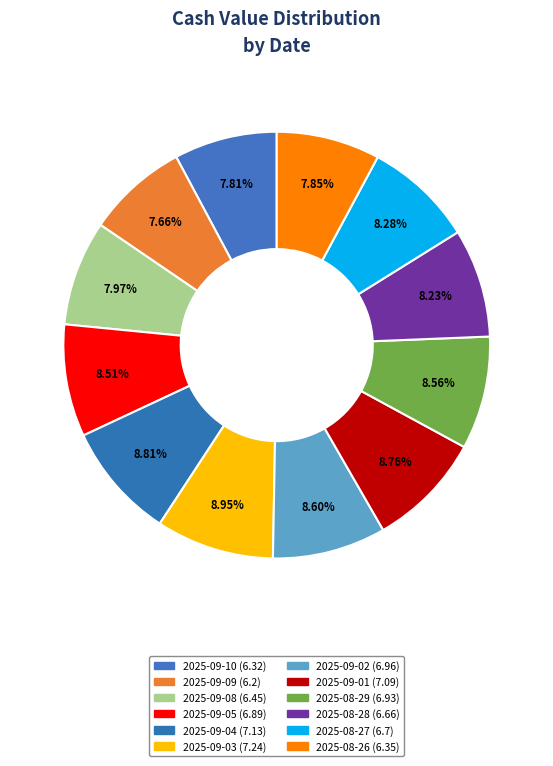

Does any single category account for the majority?

No